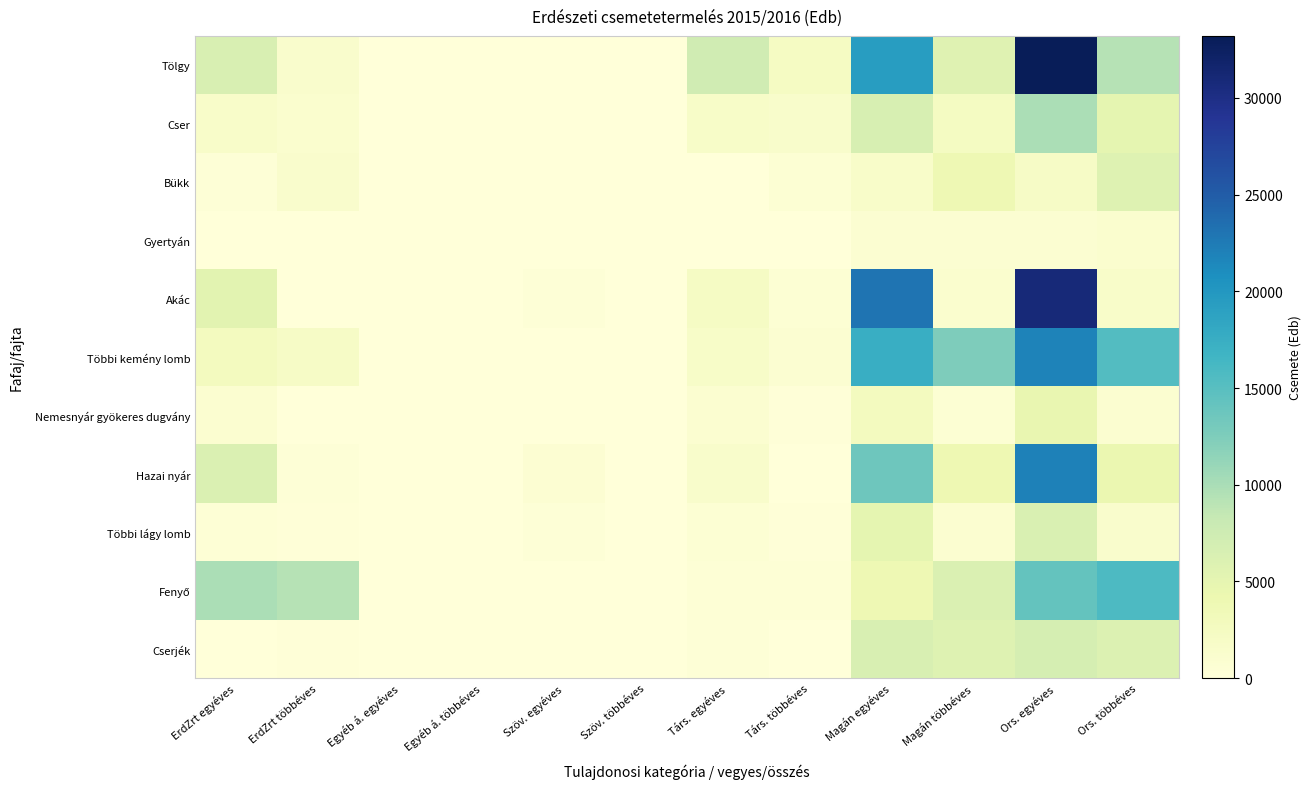

Between Szöv. egyéves and Társ. többéves, which is larger?

Társ. többéves